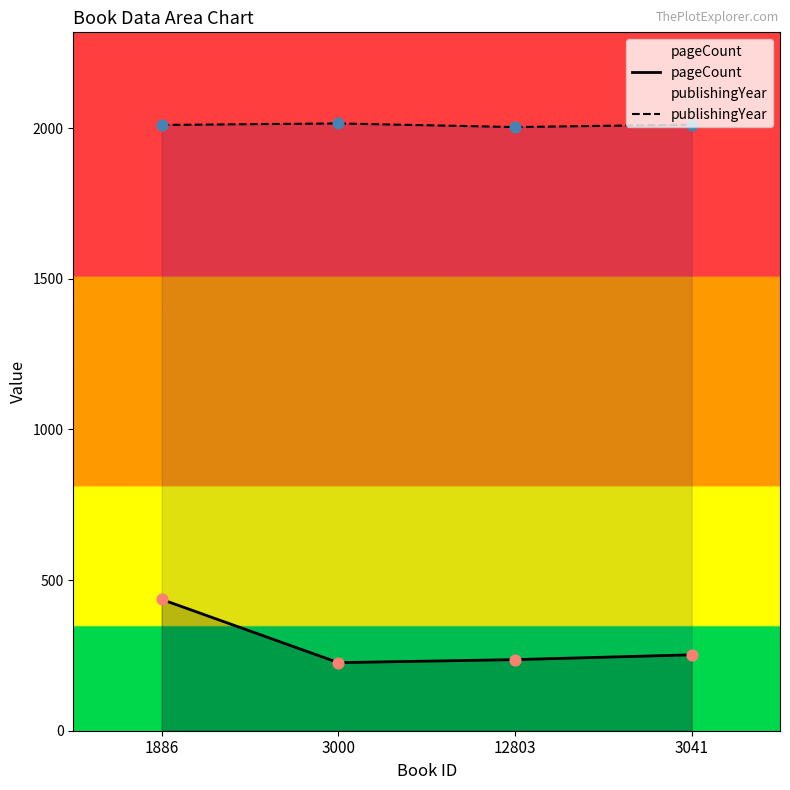

At how many categories does at least one series exceed 1386?

4